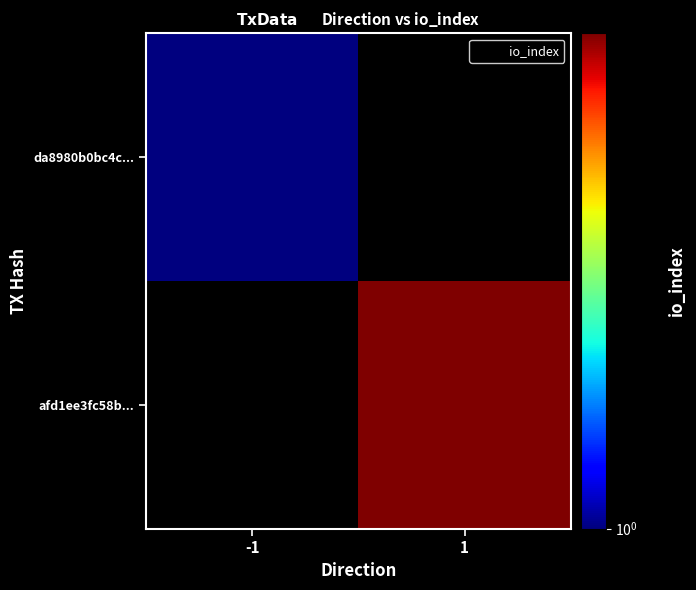

Reading left to right, transcribe all the data shown in this chart.

da8980b0bc4c...: -1=1	1=0
afd1ee3fc58b...: -1=0	1=3